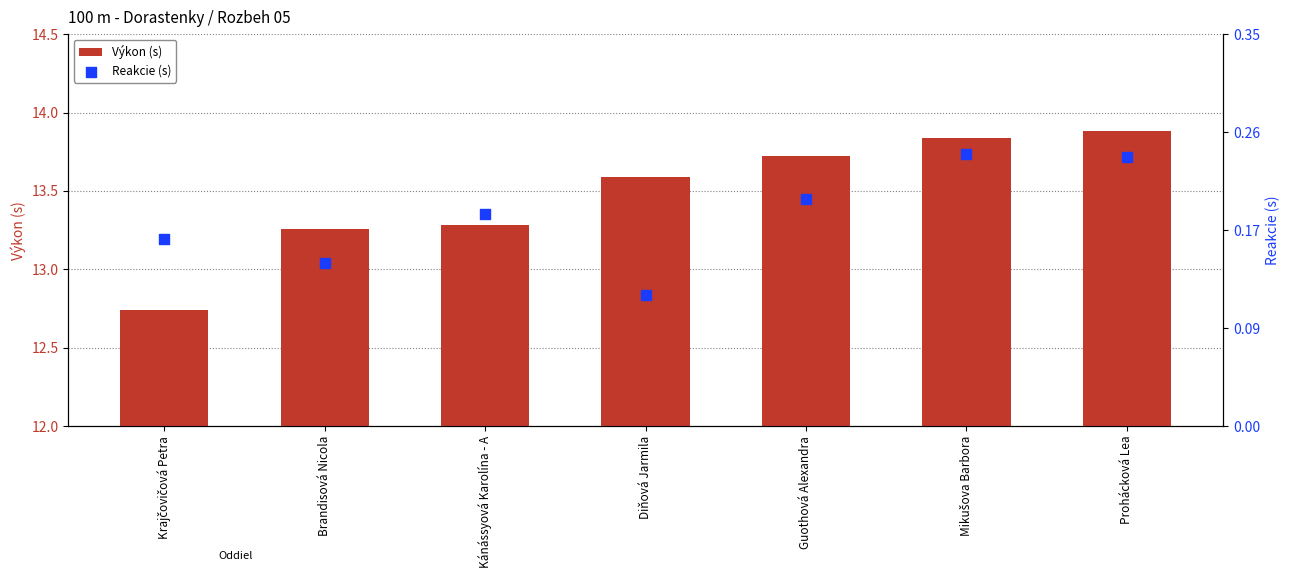

At which category is the sum across all series the highest?

Prohácková Lea